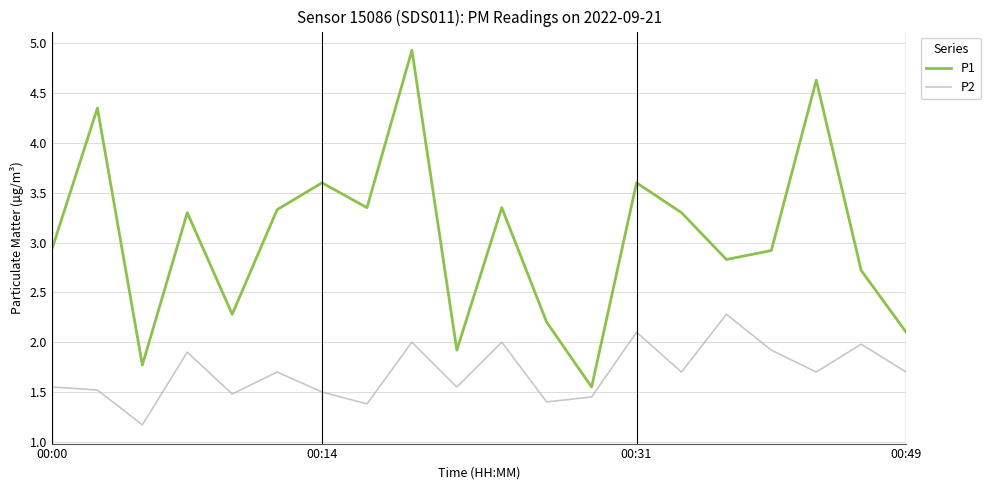

At how many categories does at least one series exceed 1?

20